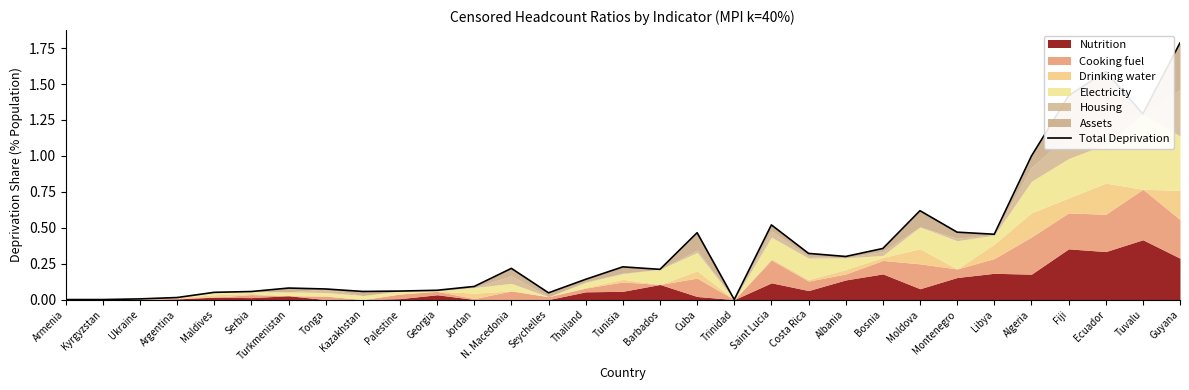

The value at Algeria is 1.0. True or false?

True